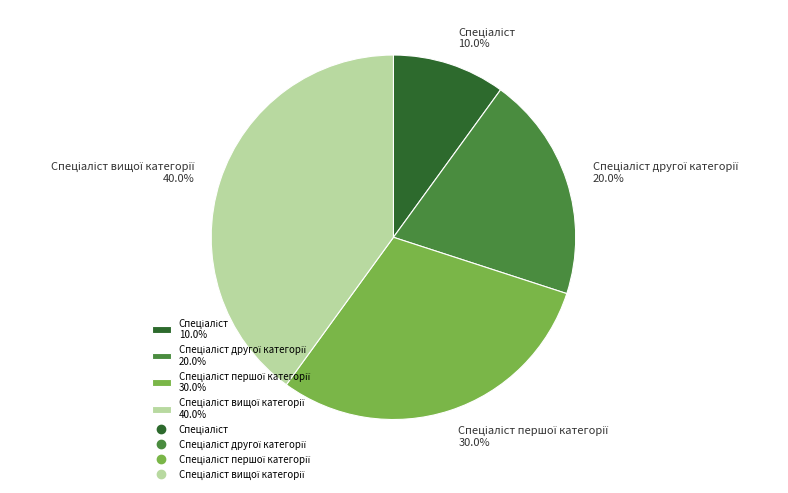

Is there any slice that represents more than half of the pie?

No